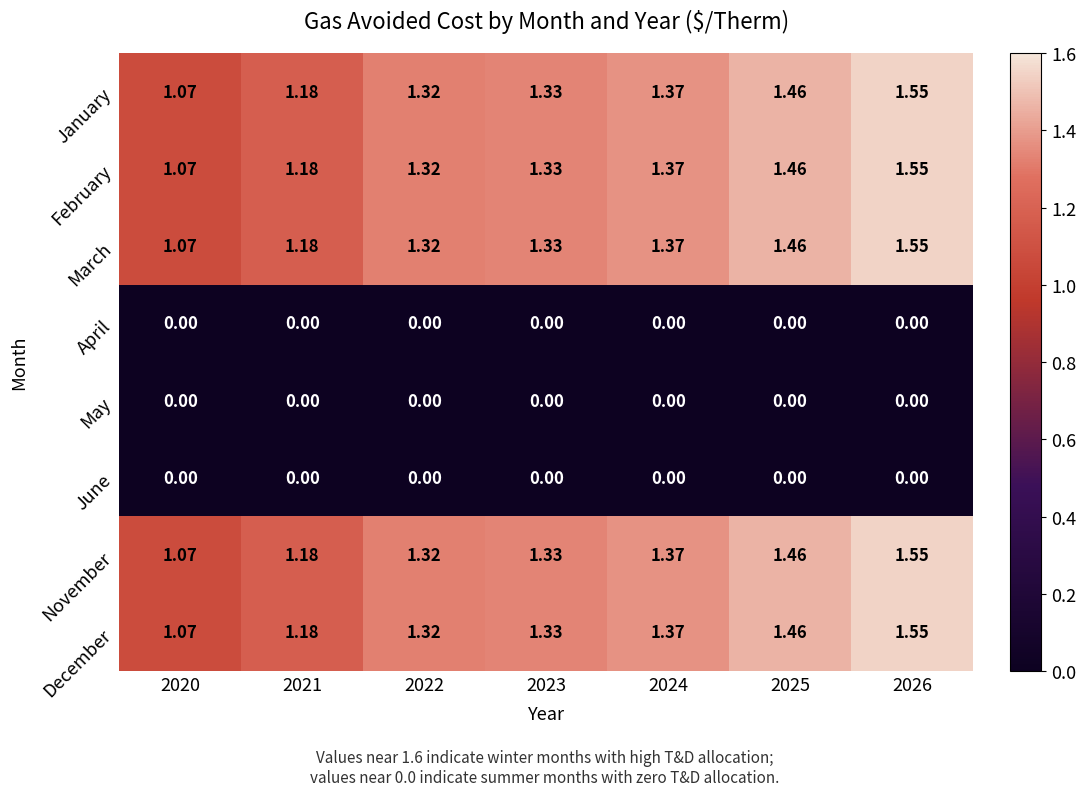

Is the value of January at 2022 greater than the value of February at 2021?

Yes